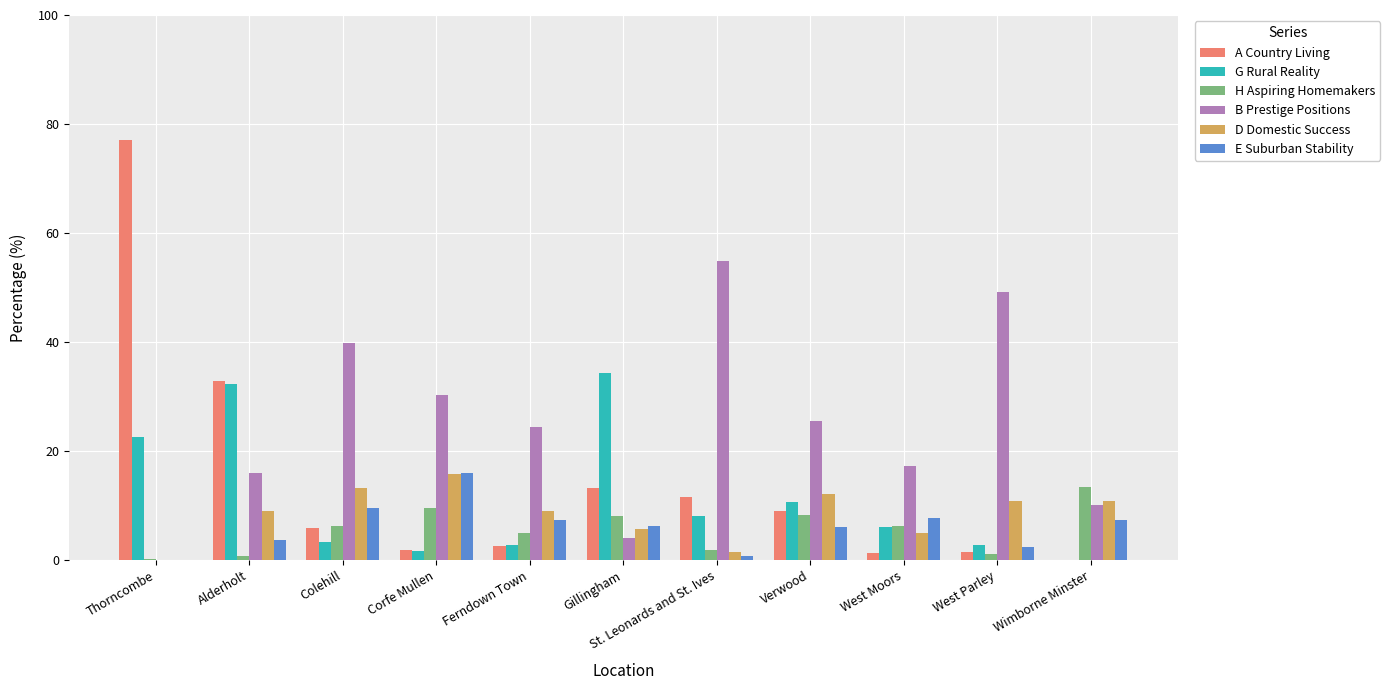

Is it true that B Prestige Positions equals 14.0 at Ferndown Town?

False